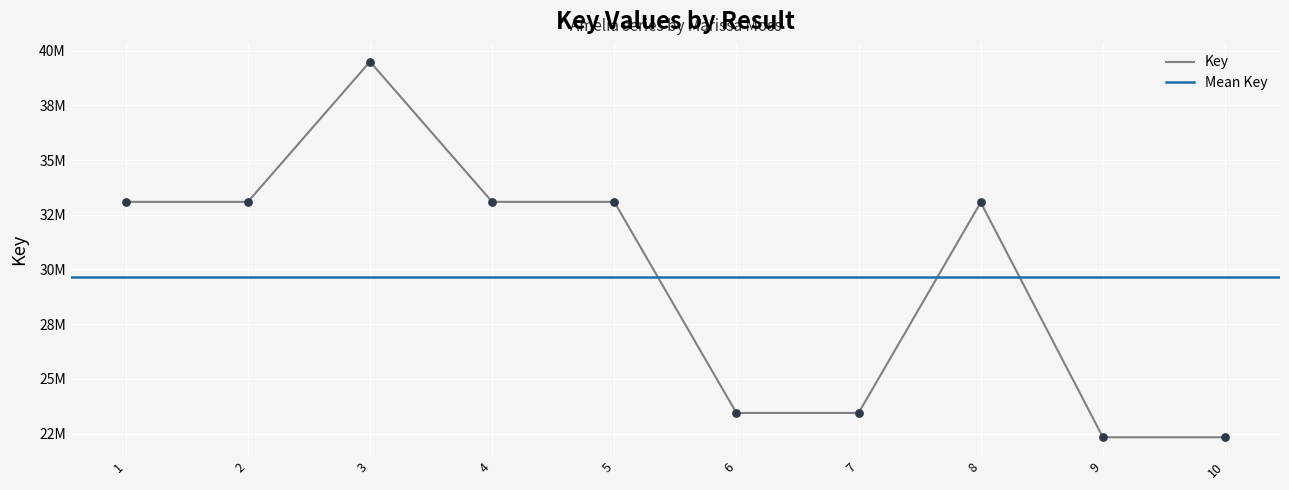

What is the change in value from 1 to 10?

-10758044